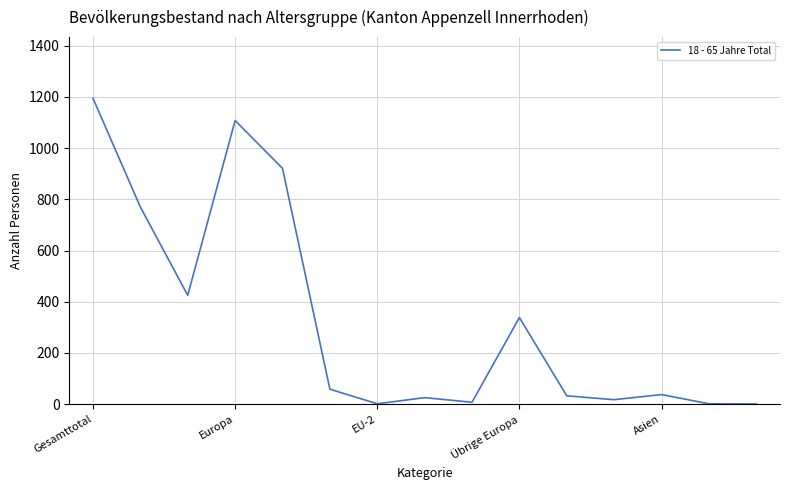

What is the average value?

329